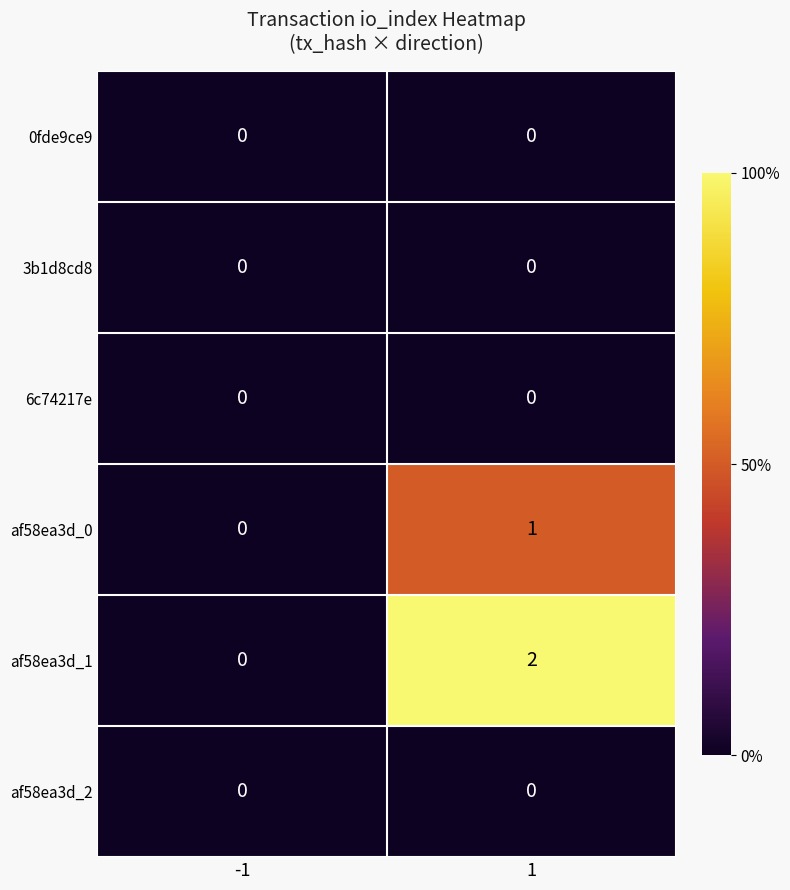

Which series changed the most between -1 and 1?

af58ea3d_1